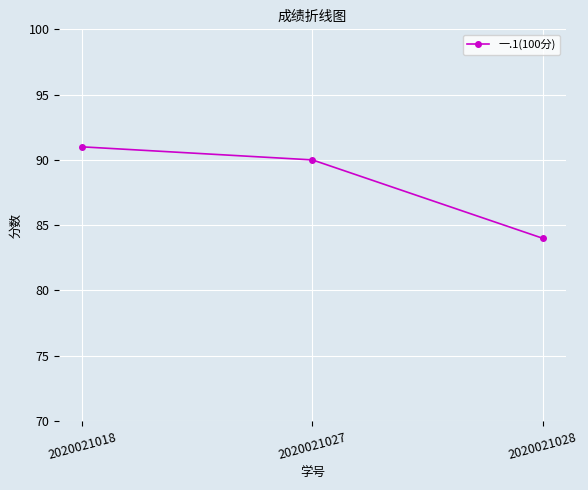

Reading left to right, transcribe all the data shown in this chart.

2020021018=91	2020021027=90	2020021028=84